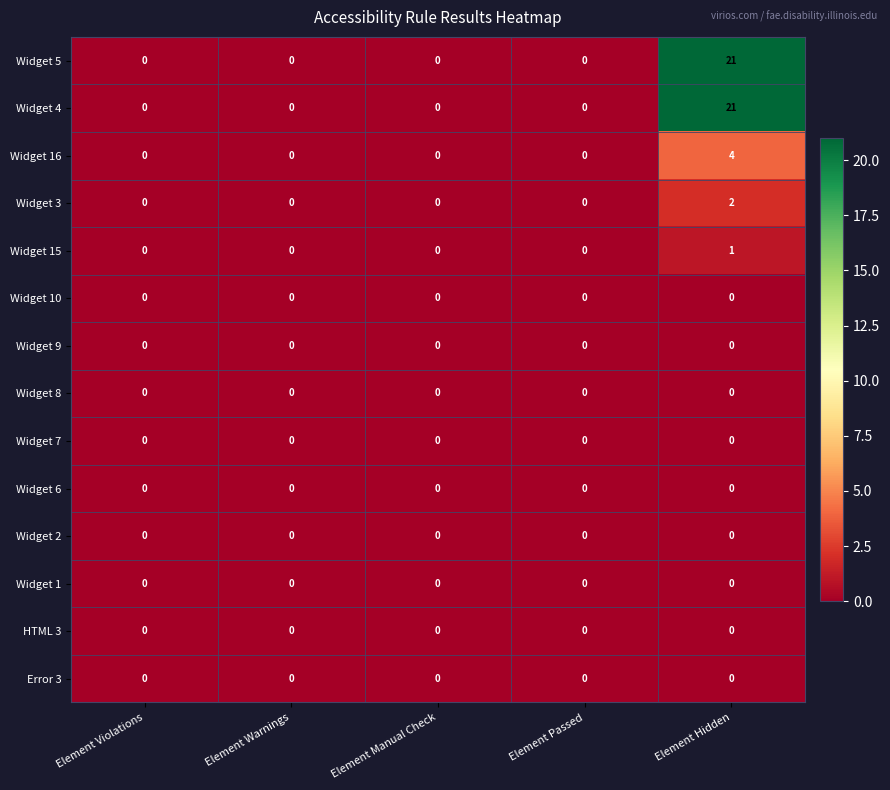

True or false: HTML 3 has a value of 0 at Element Hidden.

True